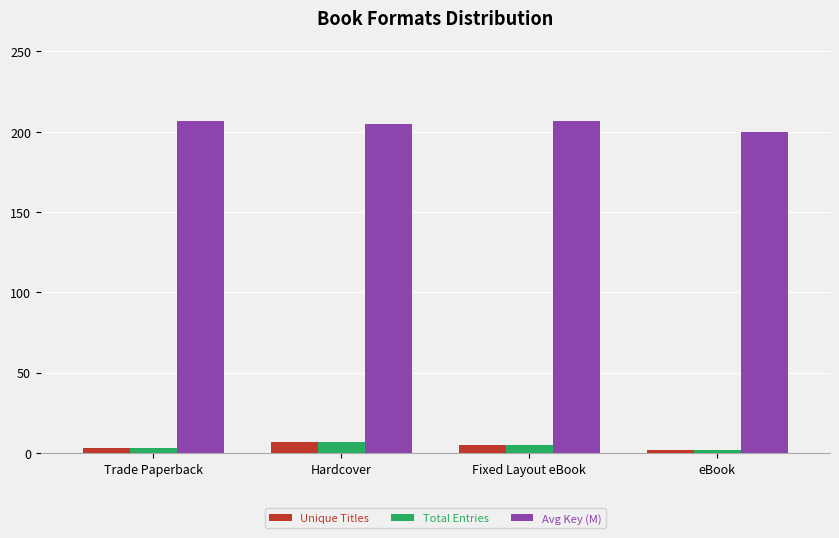

What is the sum of the Unique Titles values at Hardcover and eBook?

9.0